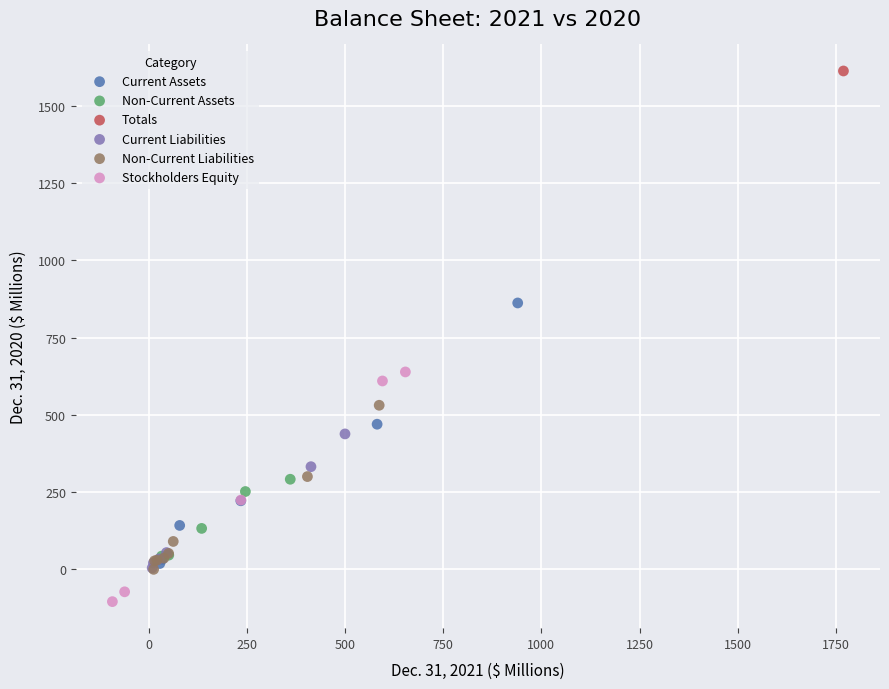

What are all the series names shown in the legend?

Current Assets, Non-Current Assets, Totals, Current Liabilities, Non-Current Liabilities, Stockholders Equity